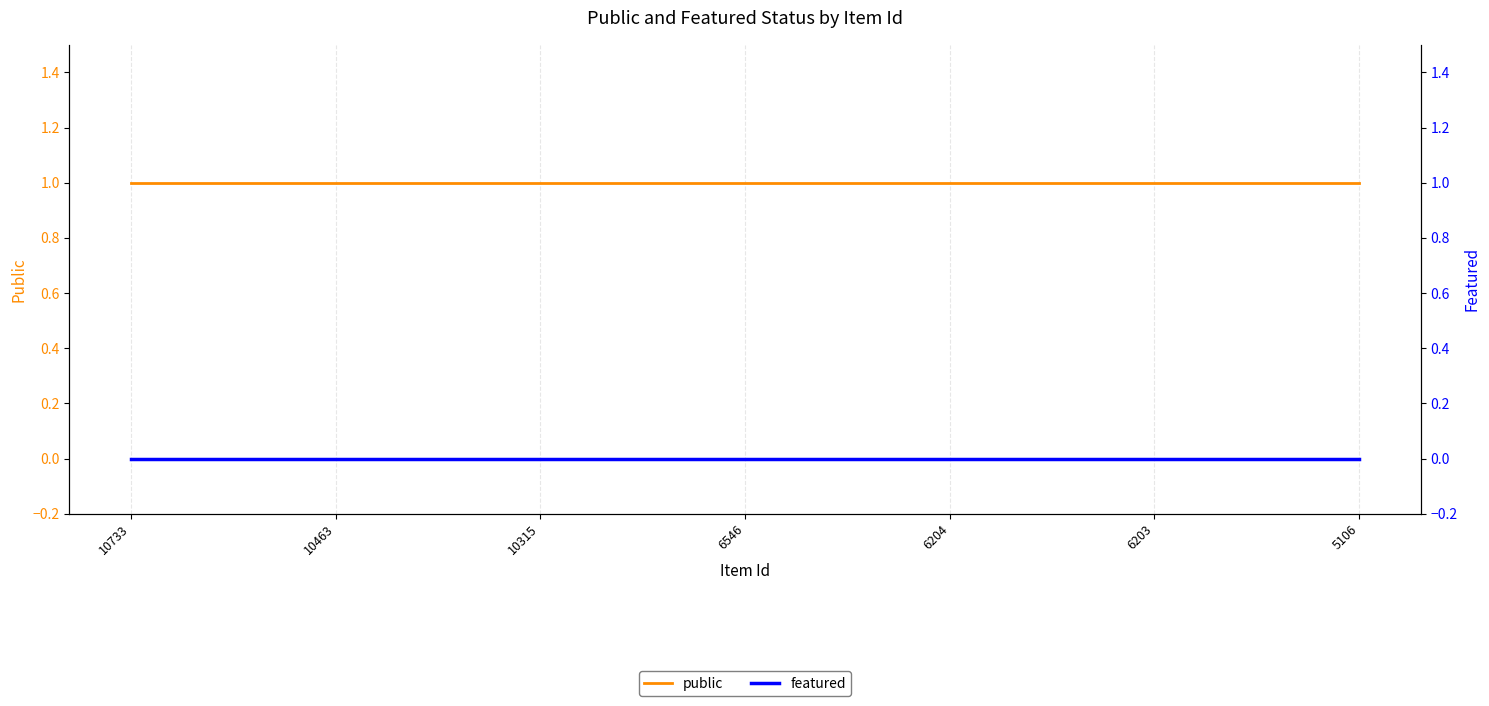

What is the sum of all public values?

7